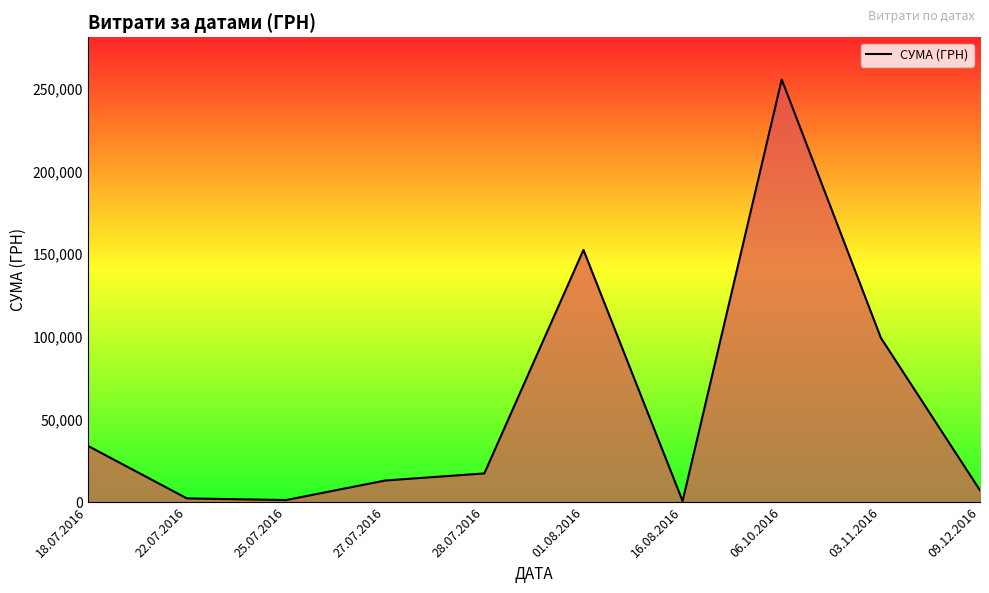

How many lines are shown in the chart?

1